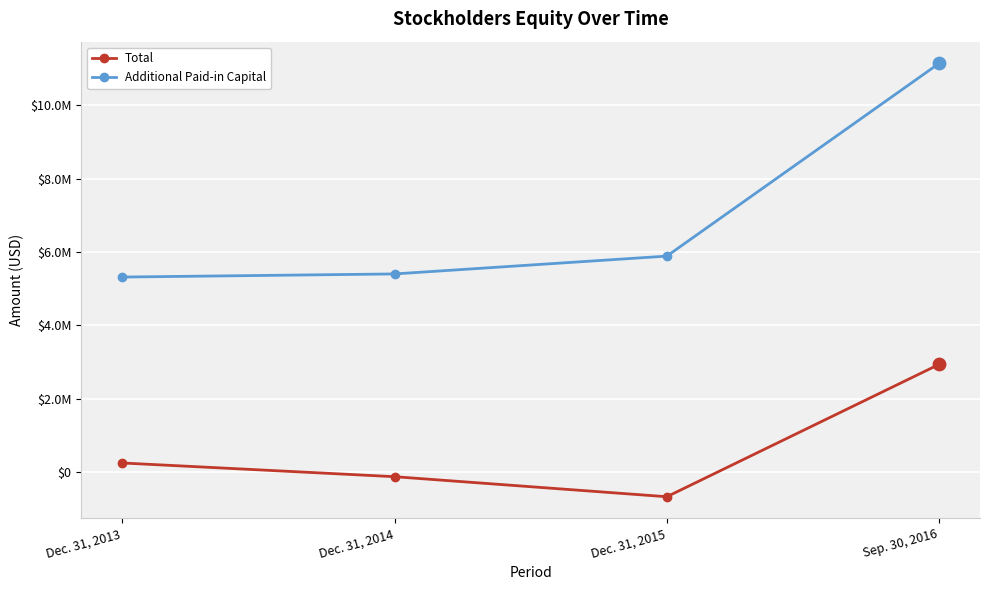

At how many categories does at least one series exceed 10210452?

1